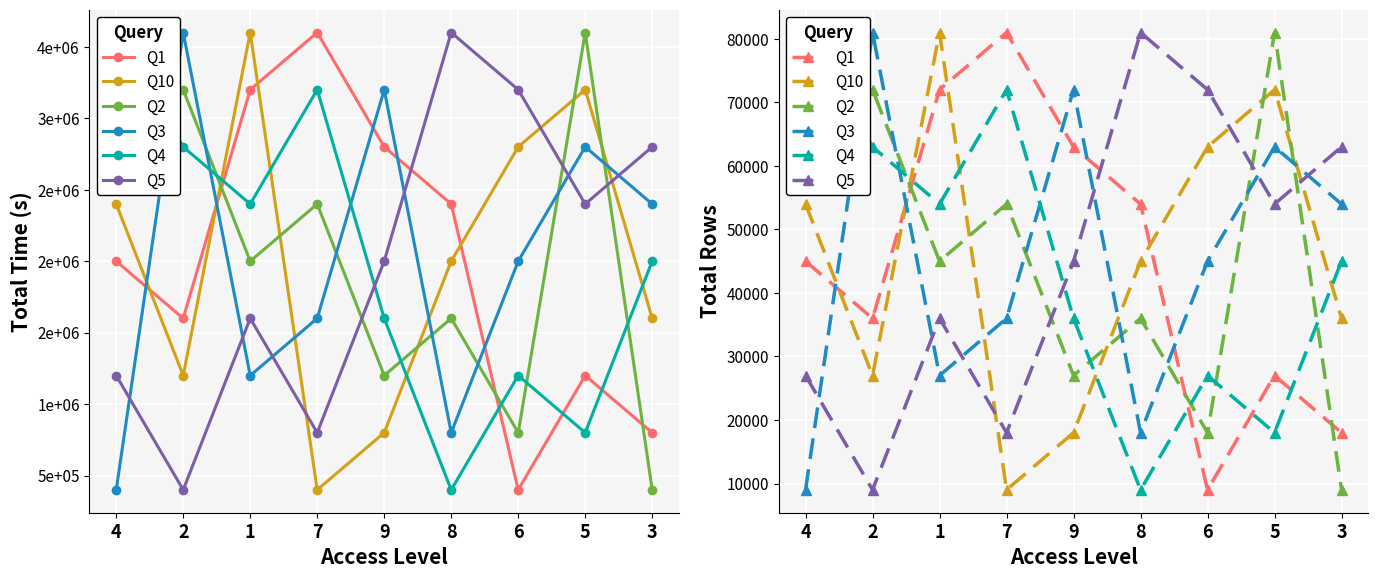

What value does the Q3 series have at 6, to the nearest 50?

45000